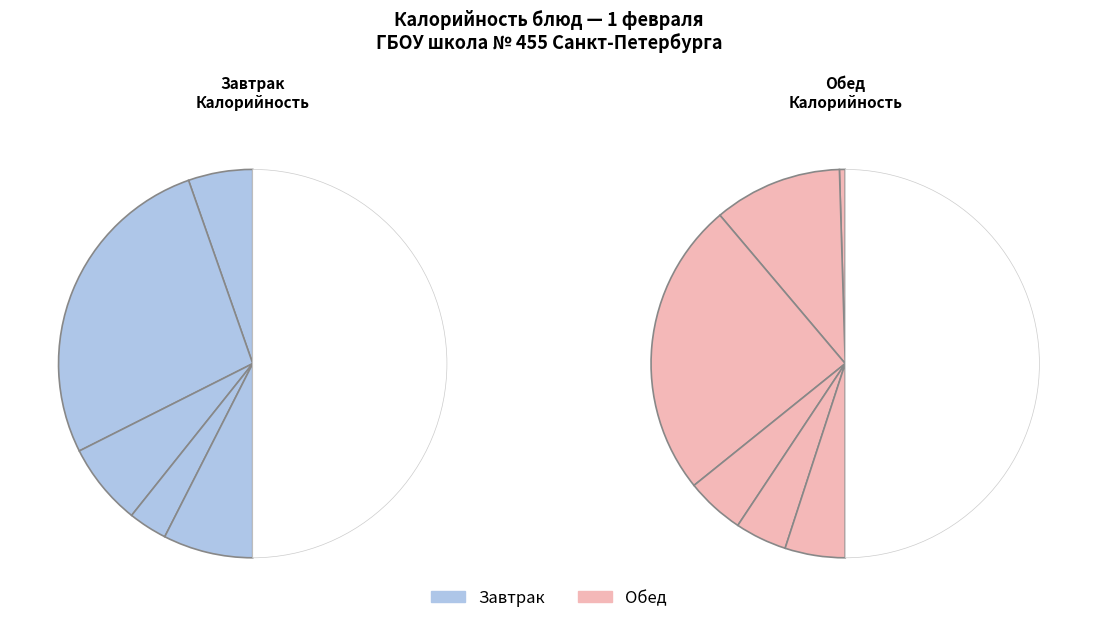

To the nearest percent, what is the combined percentage of Суп крестьянский and Батон нарезной (завтрак)?

19%